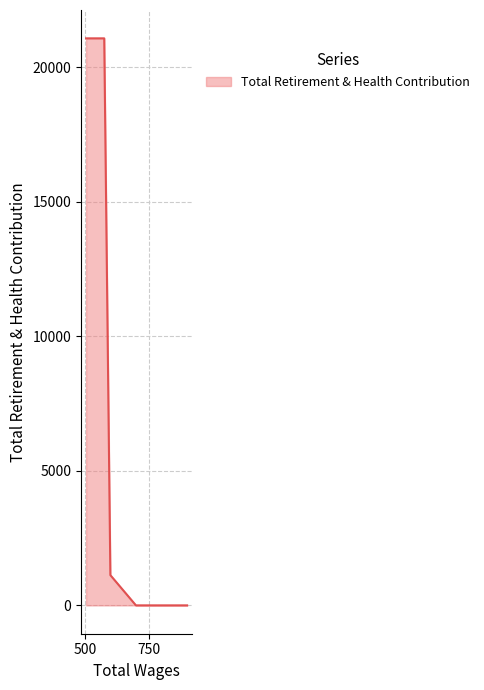

What is the difference between the second highest and minimum values?

21074